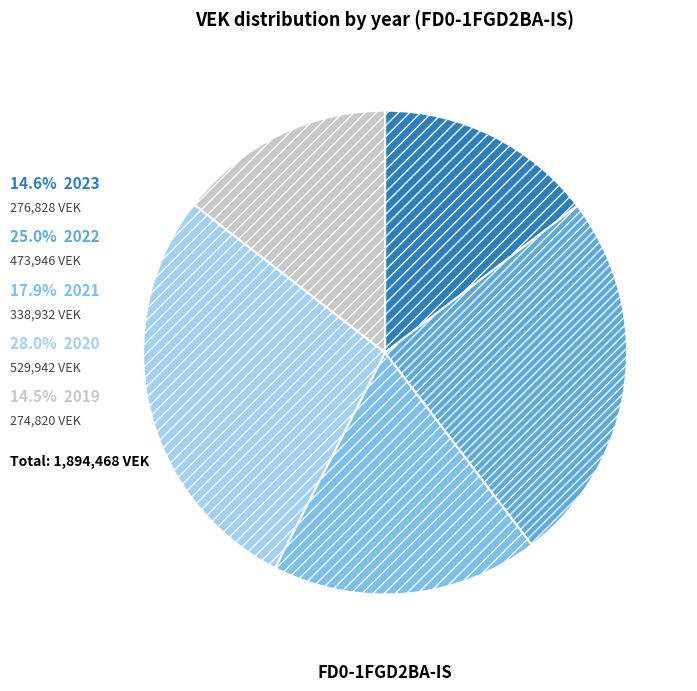

Does any single category account for the majority?

No